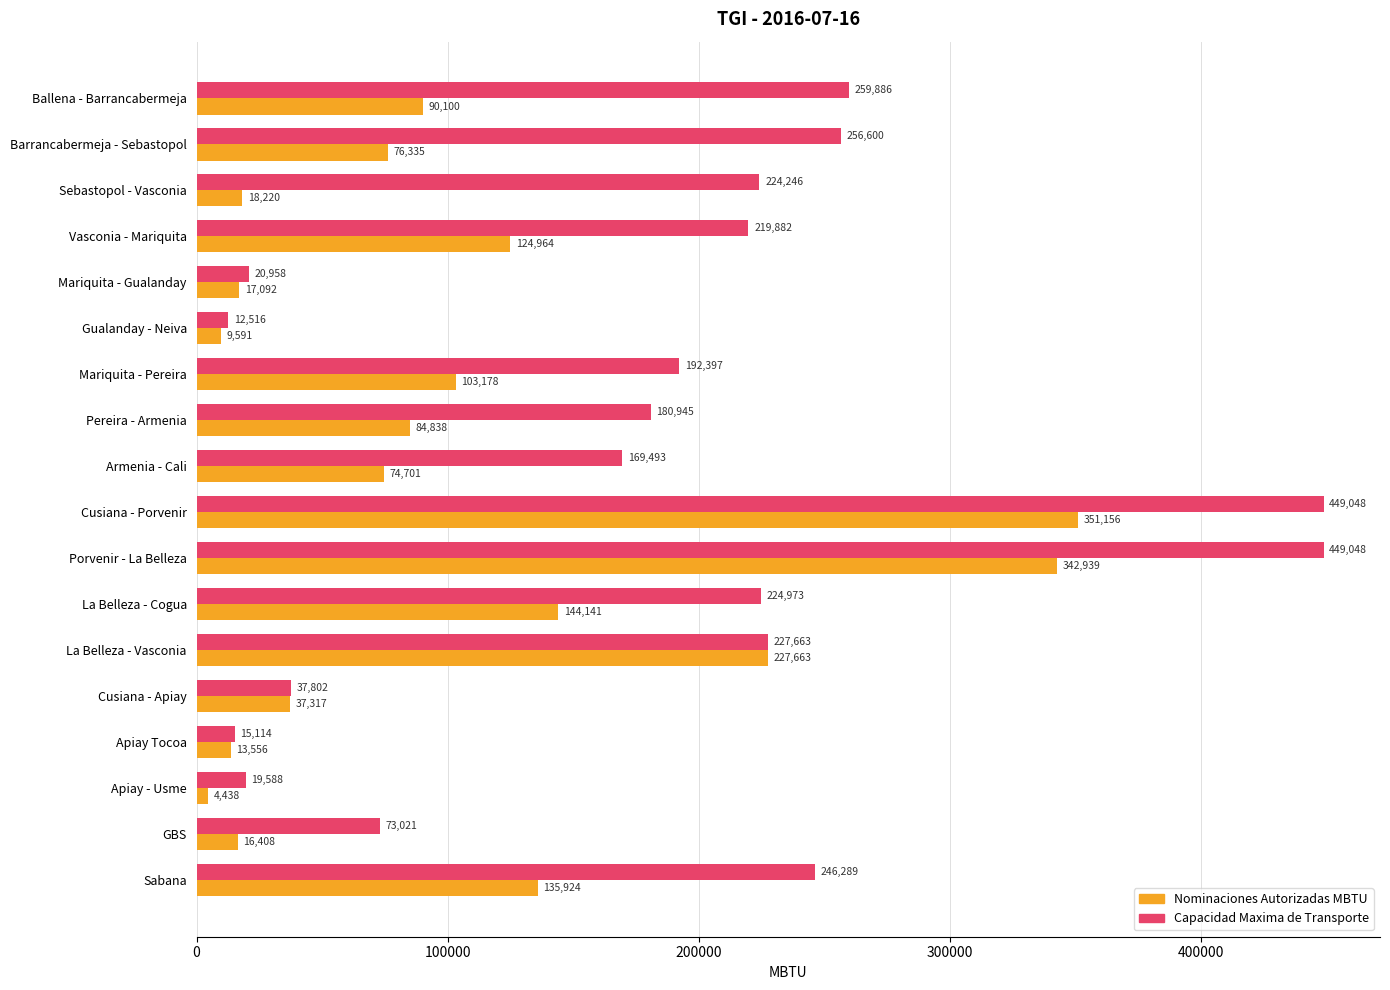

What is the greatest value displayed?

449047.8